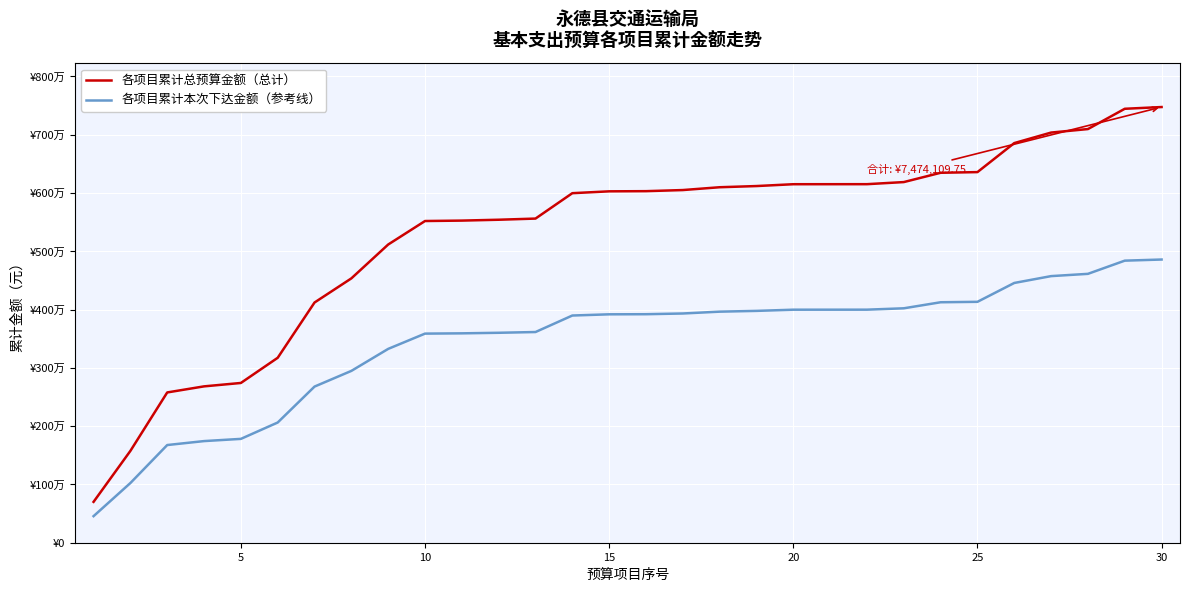

Does the chart have visible grid lines?

Yes